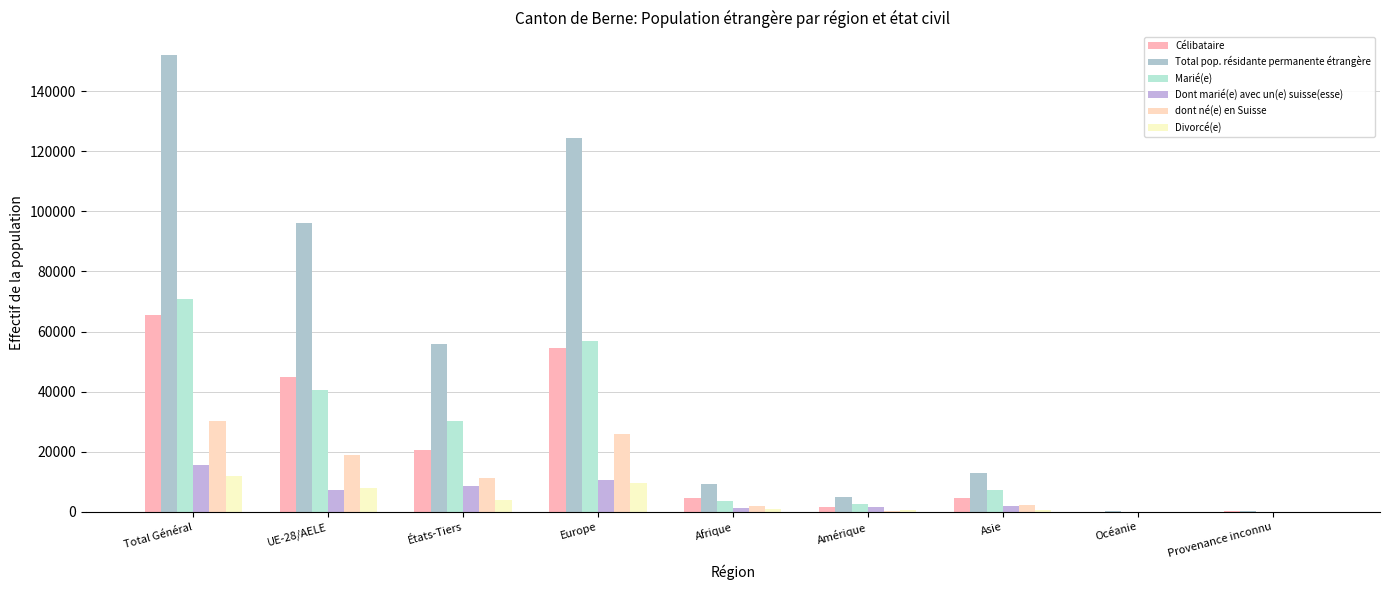

What is the value of the Dont marié(e) avec un(e) suisse(esse) bar at the 2nd from the left?

7153